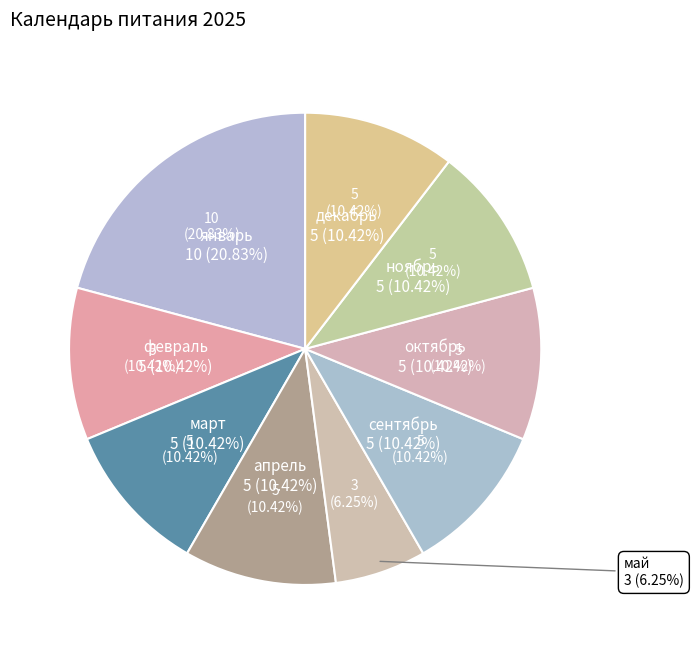

What is the smallest slice in the pie chart?

май